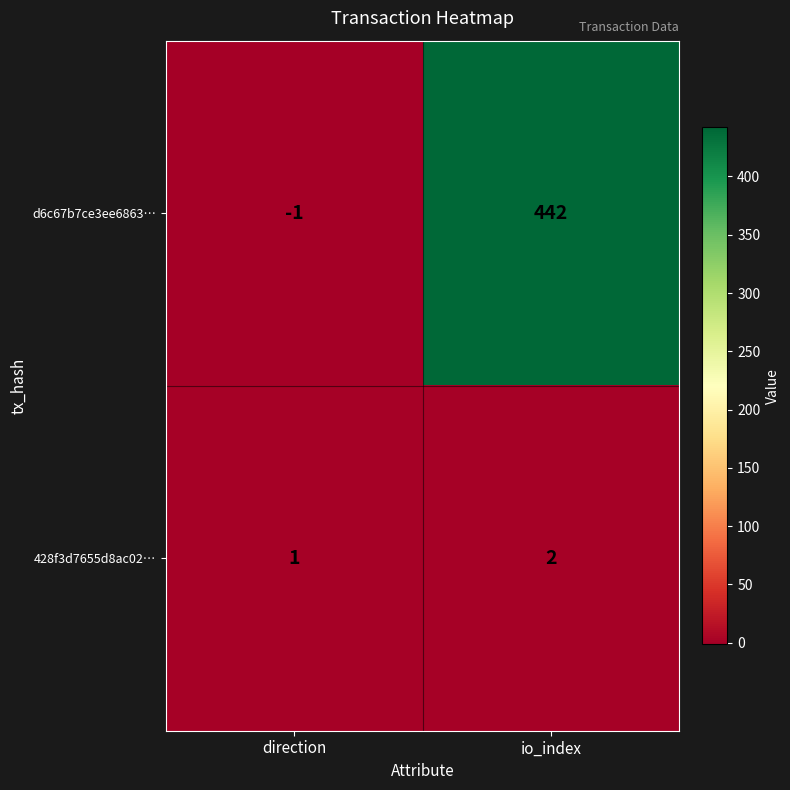

Count the number of data series in this chart.

2